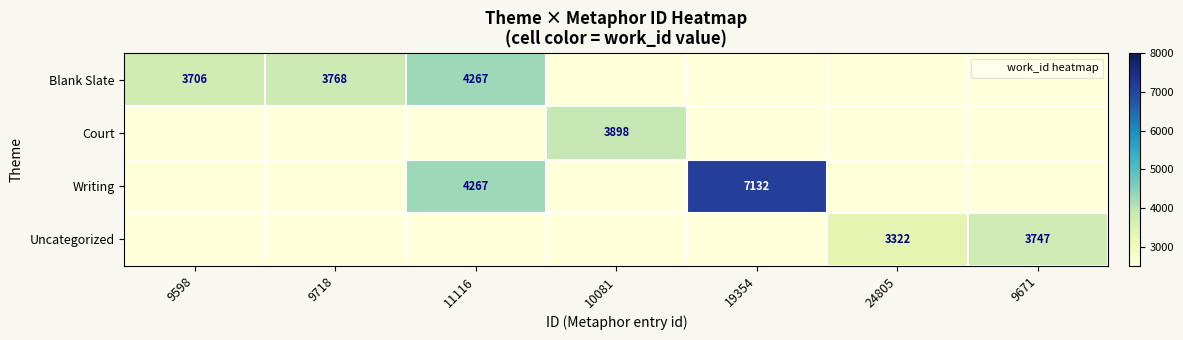

Between 9718 and 9671, which series saw the biggest shift?

Blank Slate